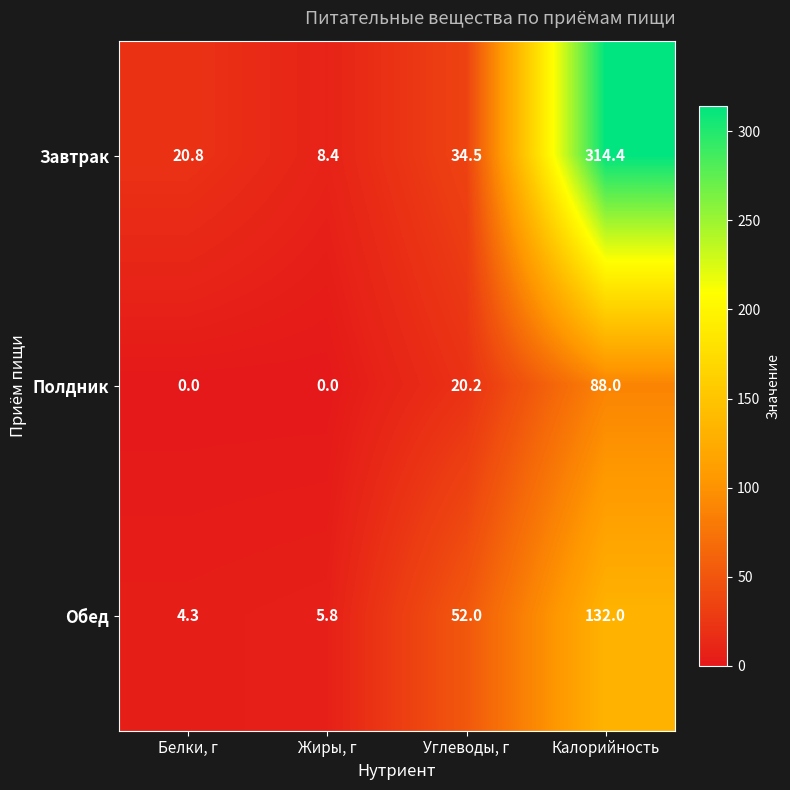

Reading left to right, transcribe all the data shown in this chart.

Завтрак: Белки, г=20.8	Жиры, г=8.4	Углеводы, г=34.5	Калорийность=314.4
Полдник: Белки, г=0.0	Жиры, г=0.0	Углеводы, г=20.2	Калорийность=88.0
Обед: Белки, г=4.3	Жиры, г=5.8	Углеводы, г=52.0	Калорийность=132.0